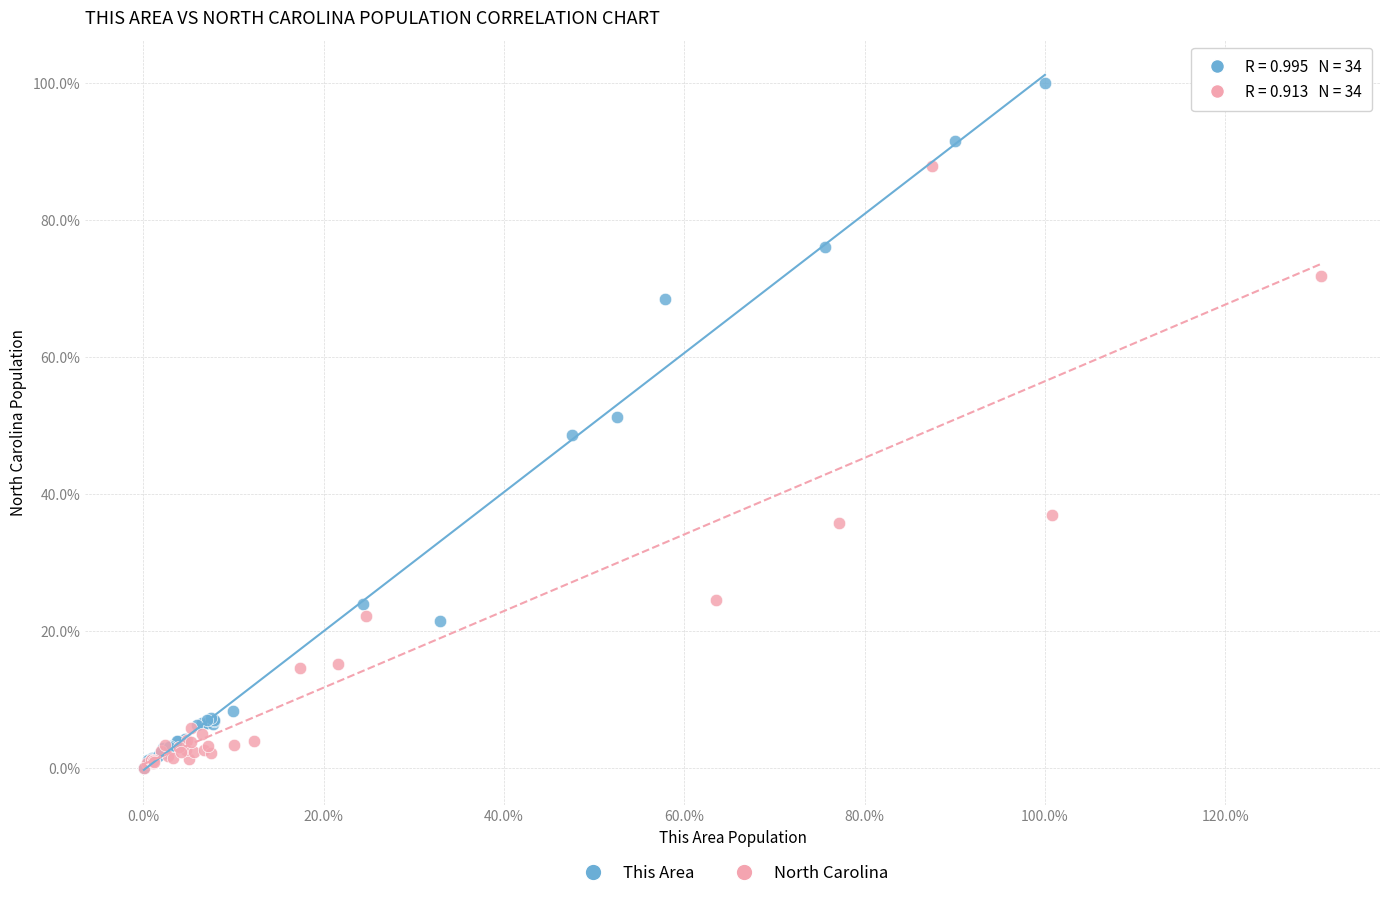

Which series reaches the maximum Y coordinate?

This Area